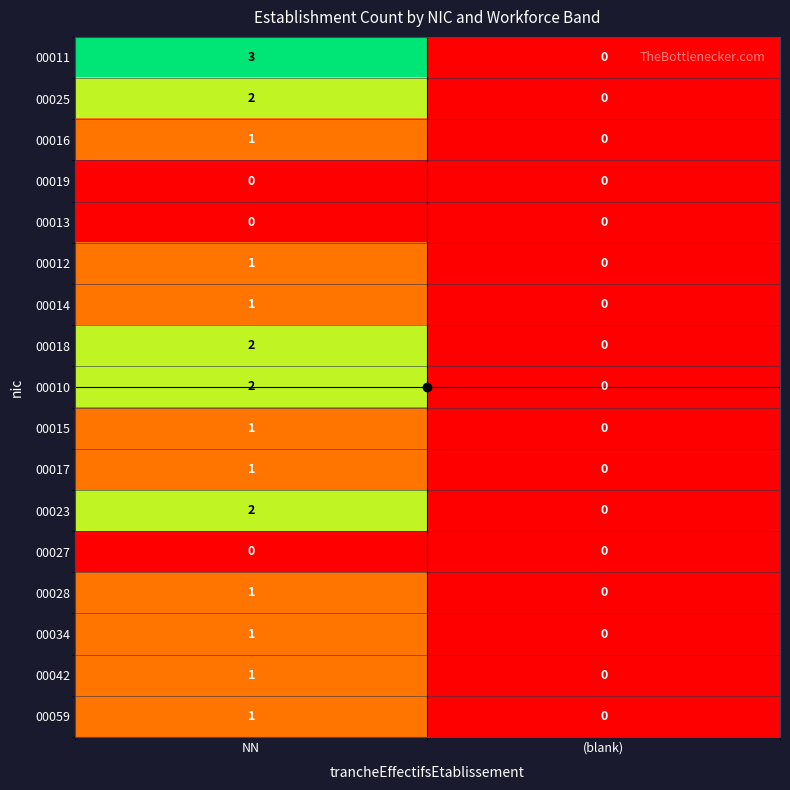

At which category is the sum across all series the highest?

NN